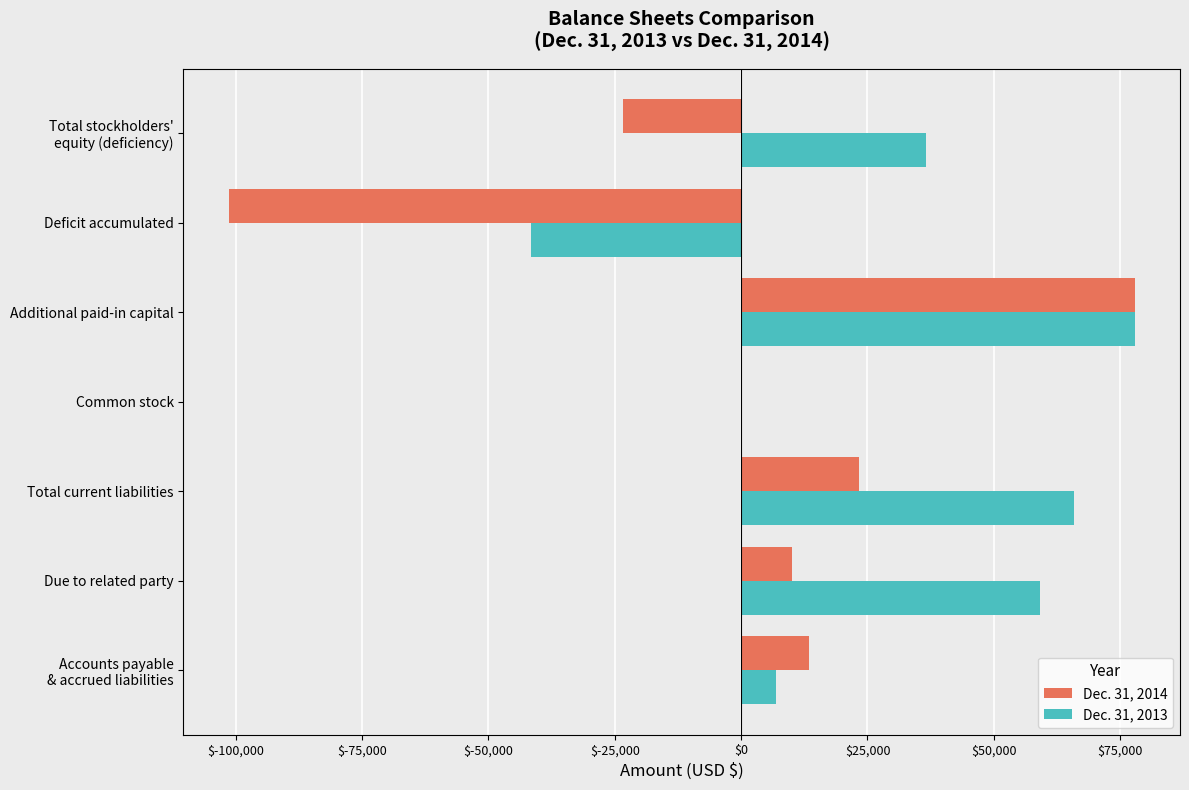

What is the highest value of the Dec. 31, 2013 series?

77880